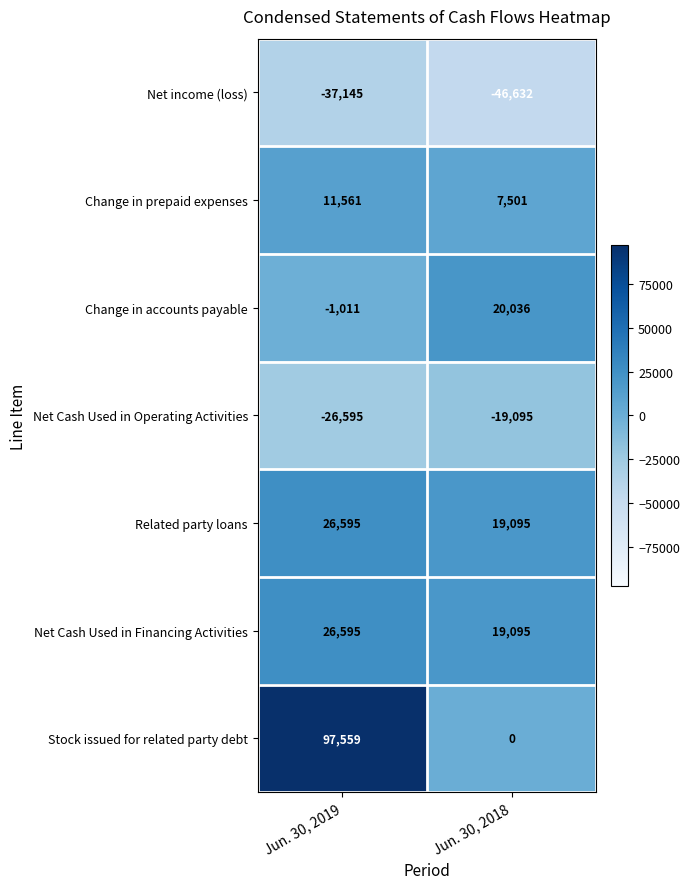

What is the difference between the highest and lowest values at Jun. 30, 2018?

66668